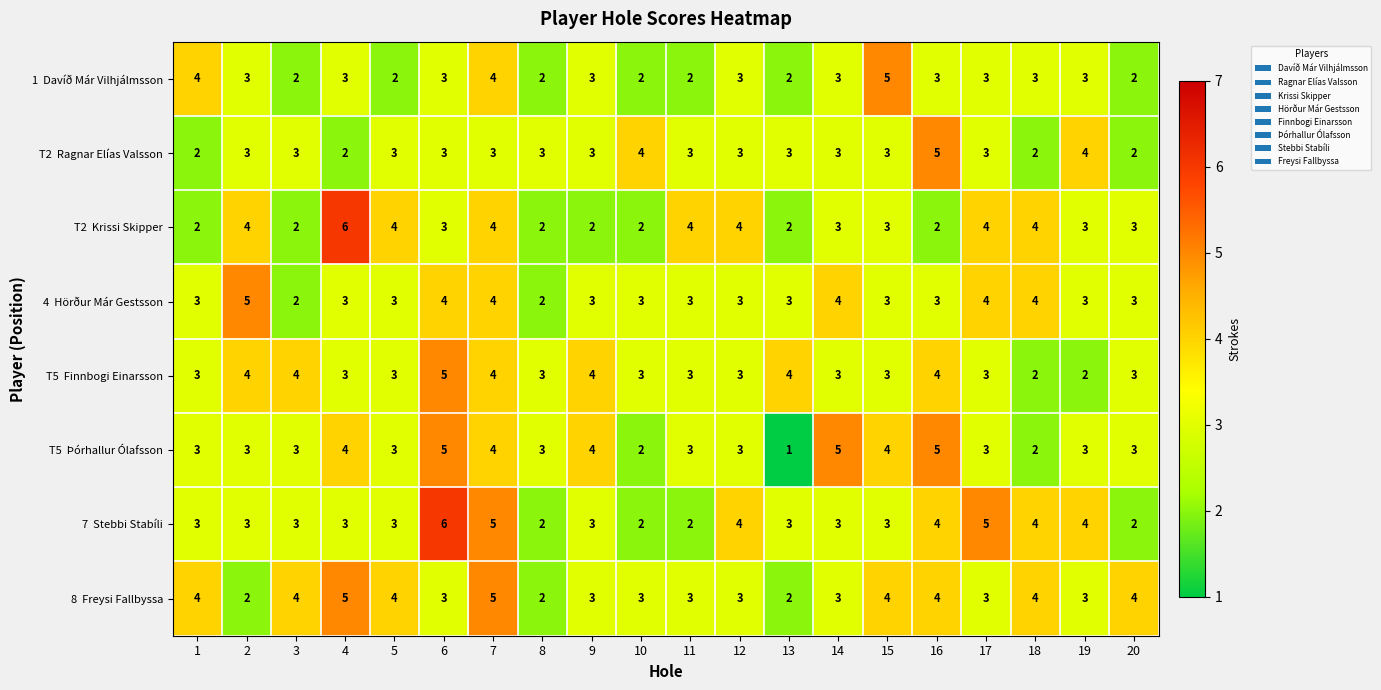

What is the total value across all series at 3?

23